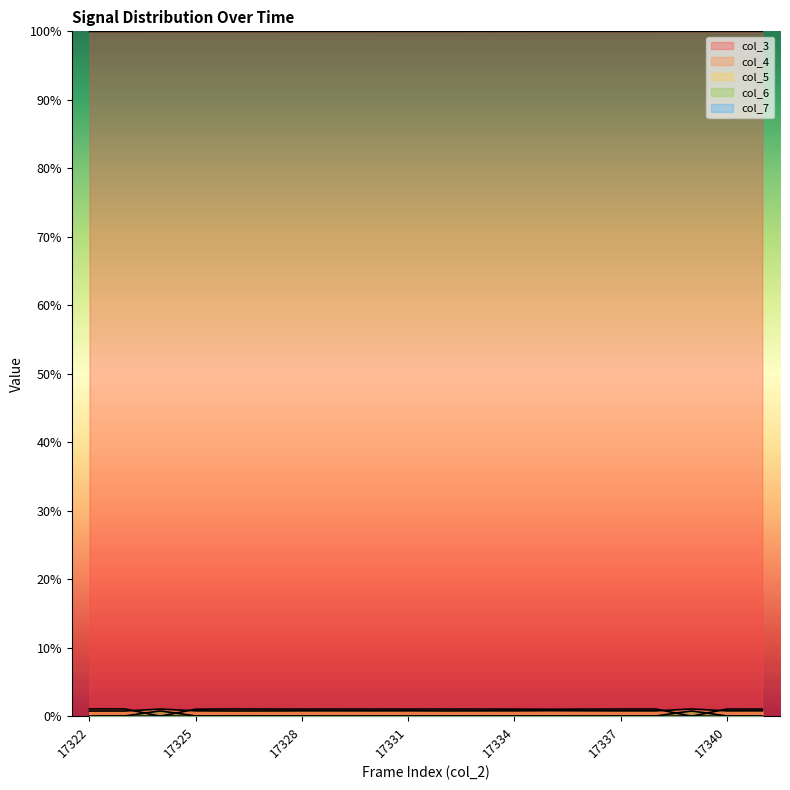

After their last crossing, which series has the higher values: col_4 or col_5?

col_4